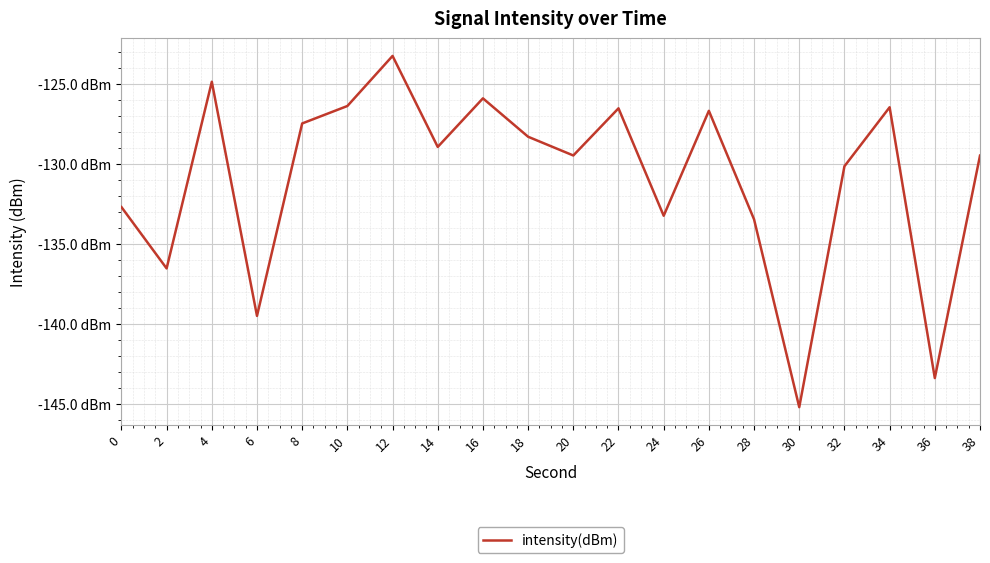

Is this an area chart (filled region under the line)?

No